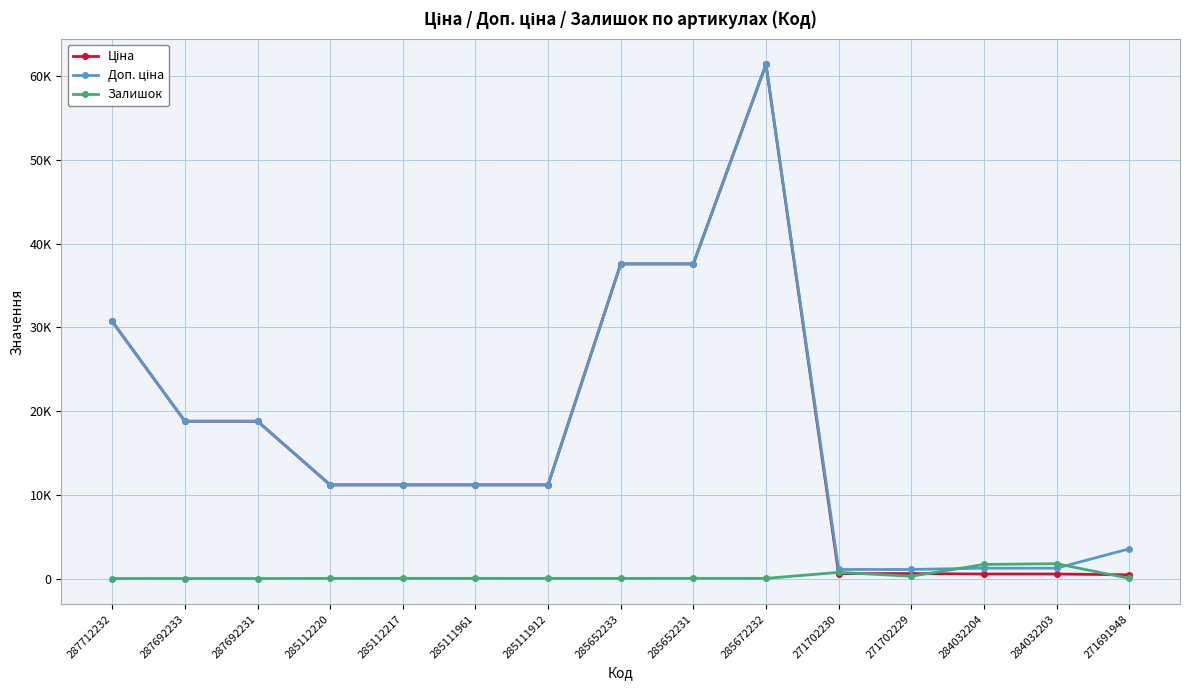

What is the label of the 4th point from the left?

285112220